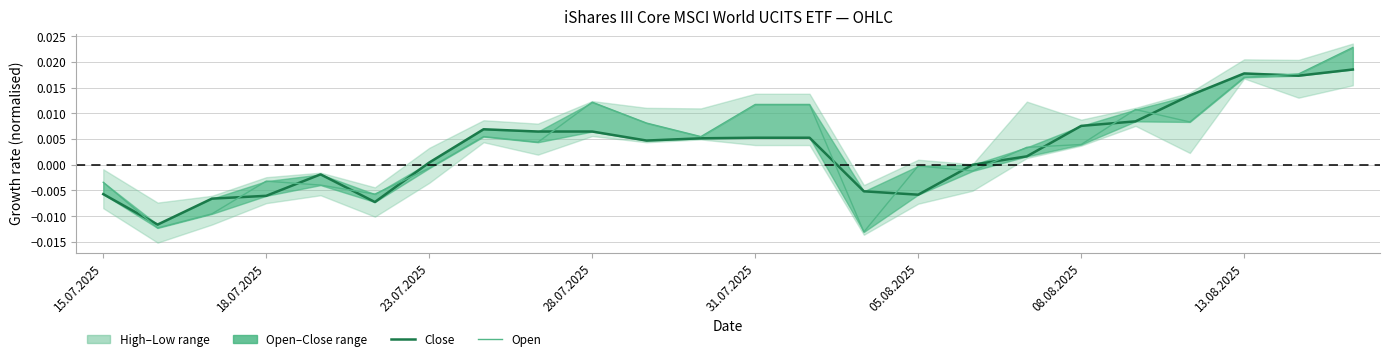

True or false: Close has a value of -0.0 at 31.07.2025.

True